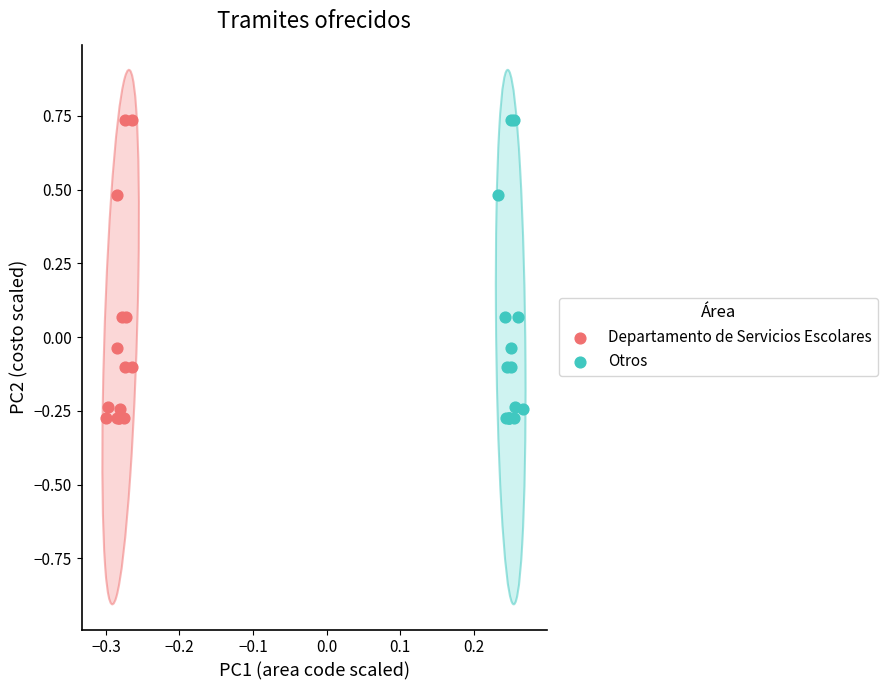

What are all the series names shown in the legend?

Departamento de Servicios Escolares, Otros